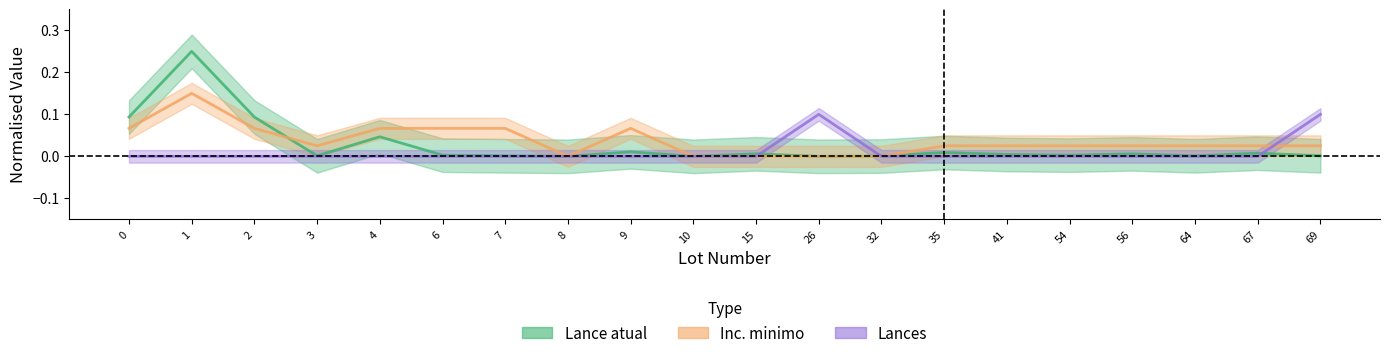

List the series in order of their peak value, lowest first.

Lances, Inc. minimo, Lance atual